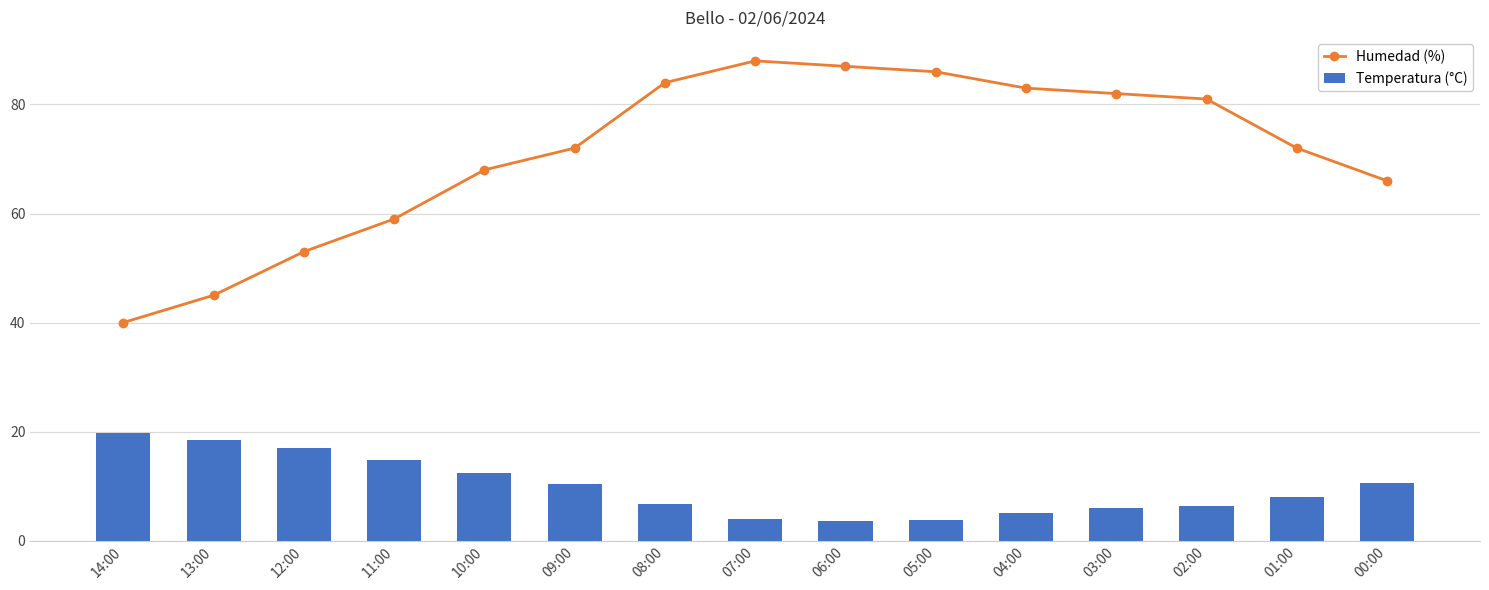

What is the minimum value for Humedad (%)?

40